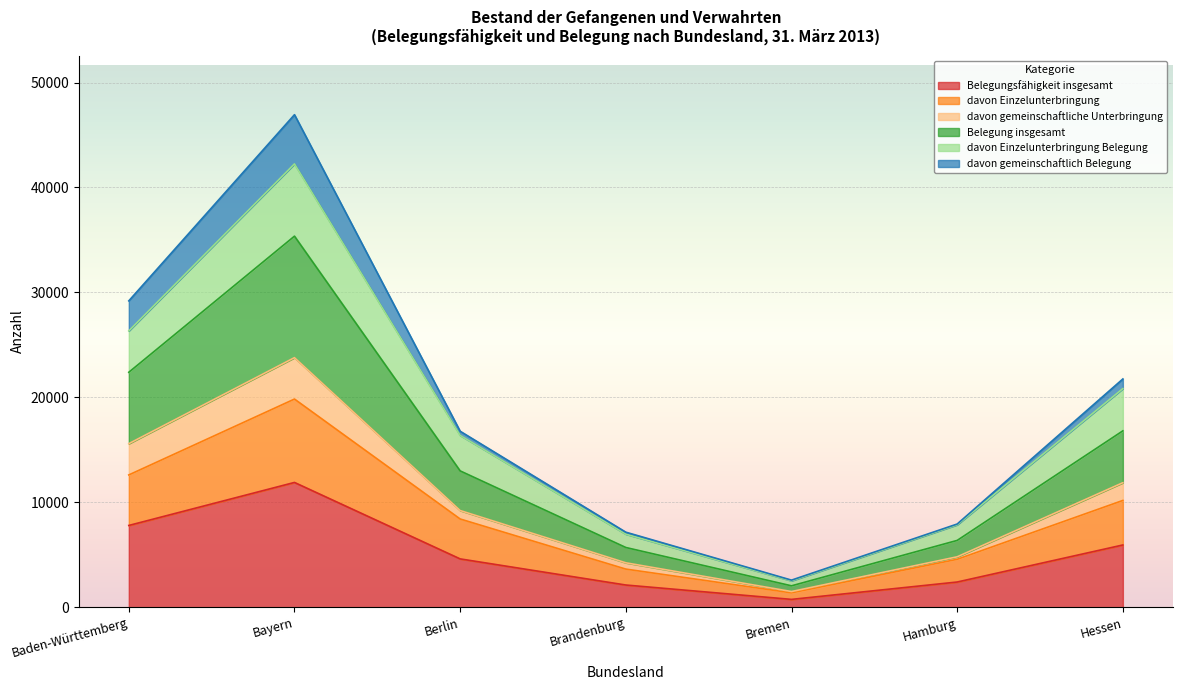

At which category is the sum across all series the highest?

Bayern